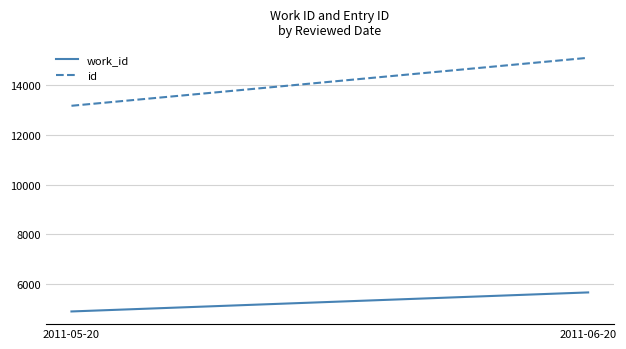

List the labels in order of id value, largest first.

2011-06-20, 2011-05-20